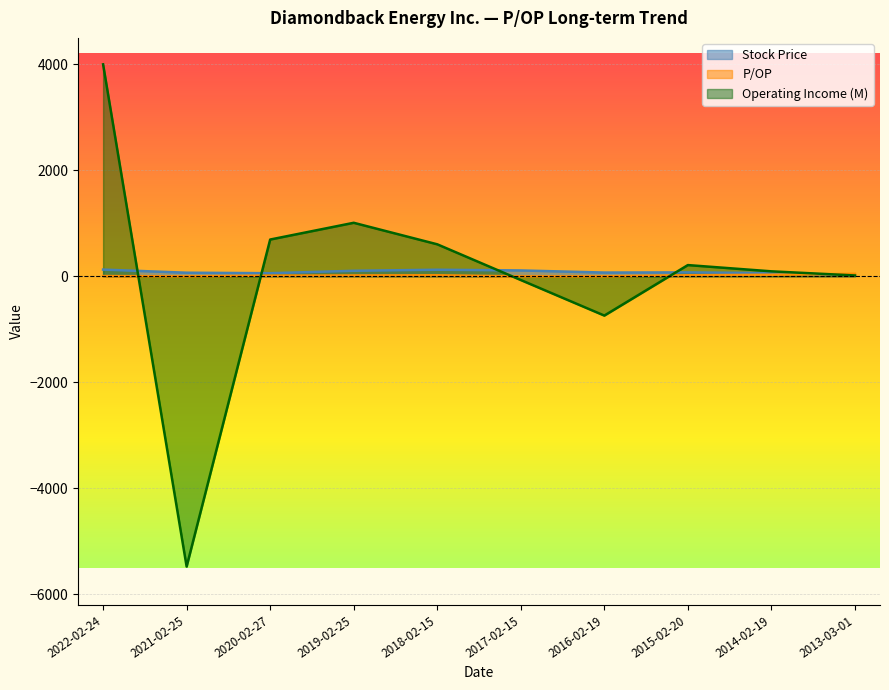

How many interior local valleys does the P/OP series have?

1